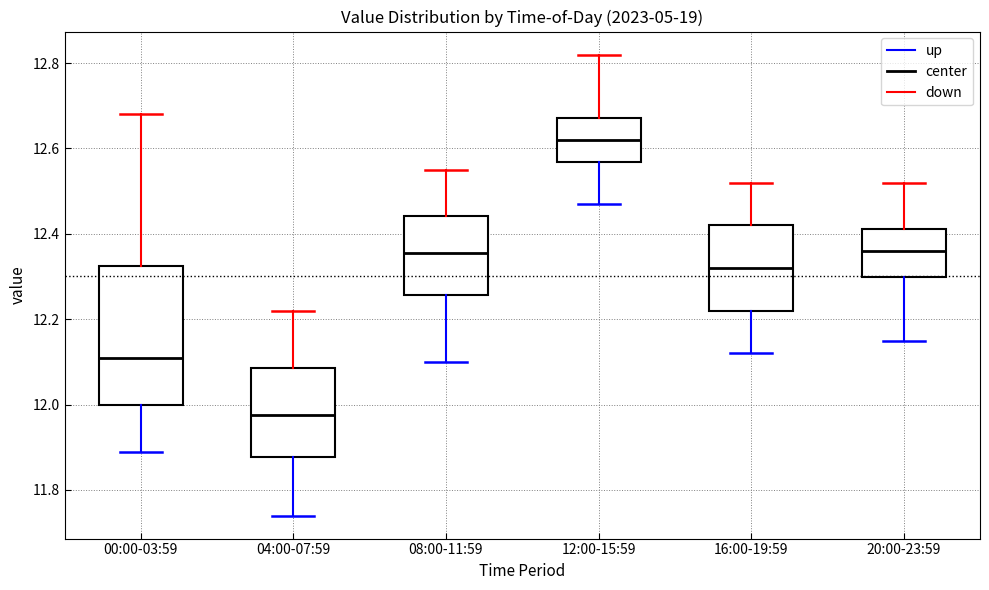

Reading left to right, read every box against the y-axis: the position of its median line, the range the box covers, and the ends of its whiskers. The values are not printed on the chart, so give them approximately, as read against the axis.

00:00-03:59: median 12.12, box 12.00 to 12.32, whiskers 11.90 to 12.68
04:00-07:59: median 11.98, box 11.88 to 12.08, whiskers 11.74 to 12.22
08:00-11:59: median 12.36, box 12.26 to 12.44, whiskers 12.10 to 12.56
12:00-15:59: median 12.62, box 12.56 to 12.68, whiskers 12.48 to 12.82
16:00-19:59: median 12.32, box 12.22 to 12.42, whiskers 12.12 to 12.52
20:00-23:59: median 12.36, box 12.30 to 12.42, whiskers 12.16 to 12.52